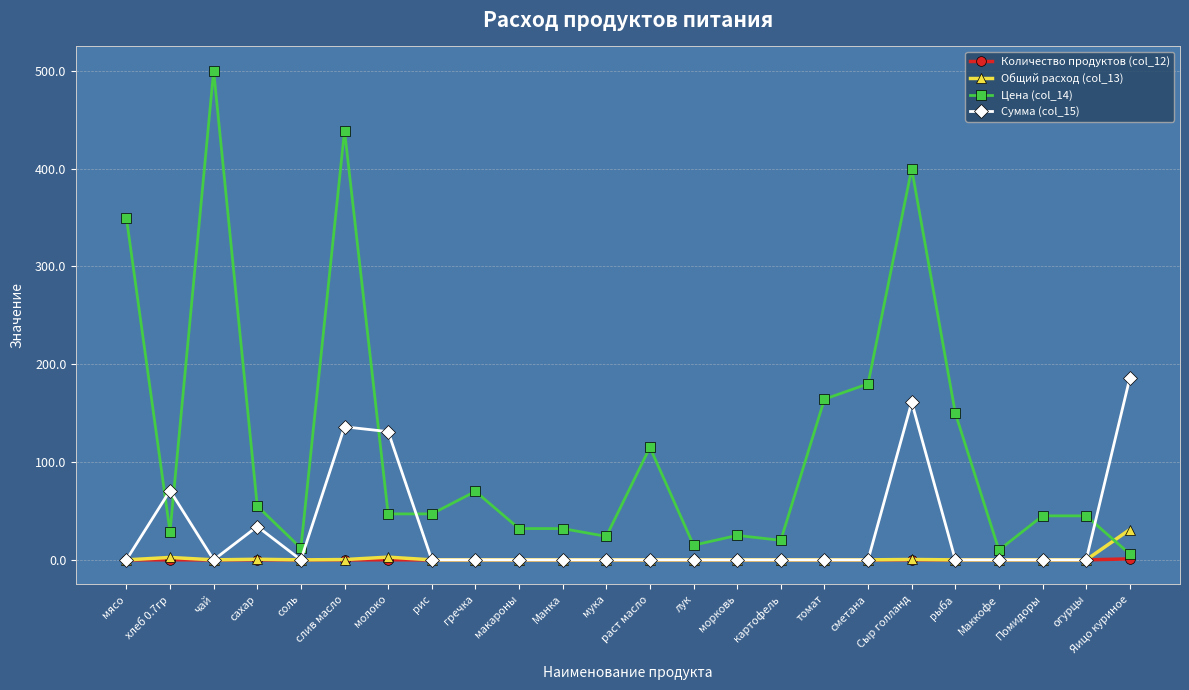

True or false: Цена (col_14) has a value of 55.0 at сахар.

True